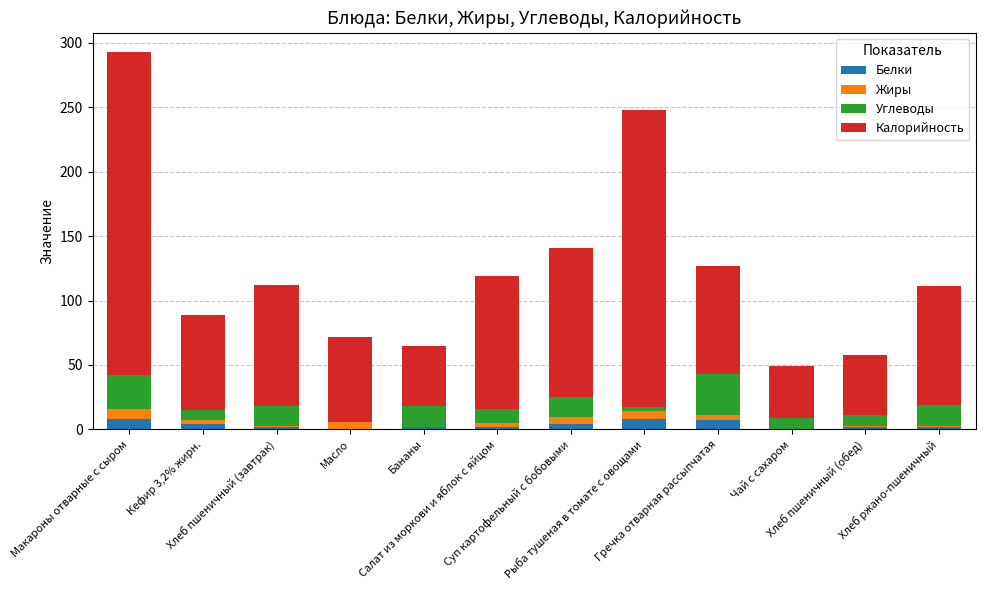

Is it true that Калорийность equals 93.5 at Хлеб пшеничный (завтрак)?

True